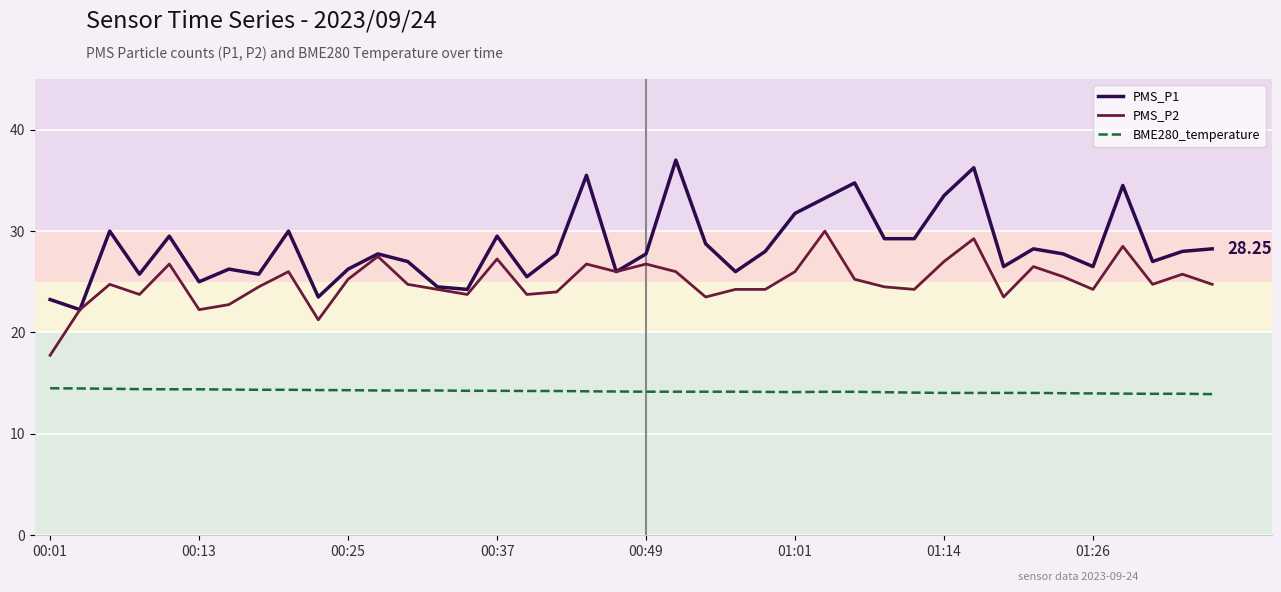

Which series has the largest total across all categories?

PMS_P1